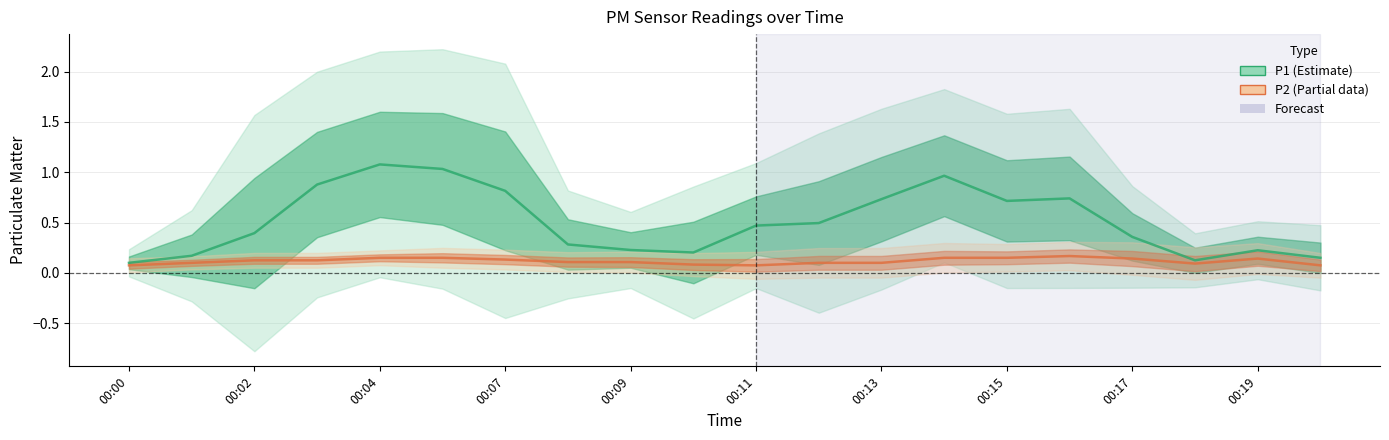

Rank the series at 00:19 from highest to lowest value.

P1 (PM10), P2 (PM2.5)